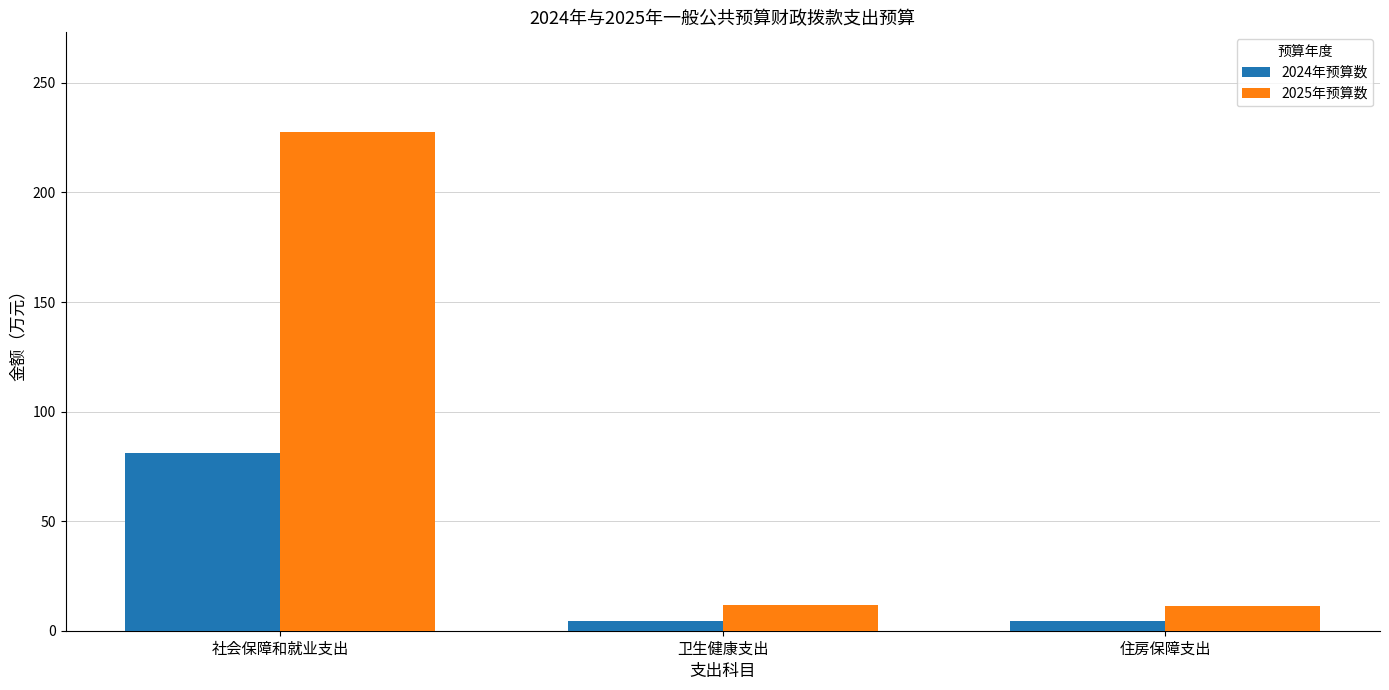

The value of 2025年预算数 at 卫生健康支出 is 11.8. True or false?

True